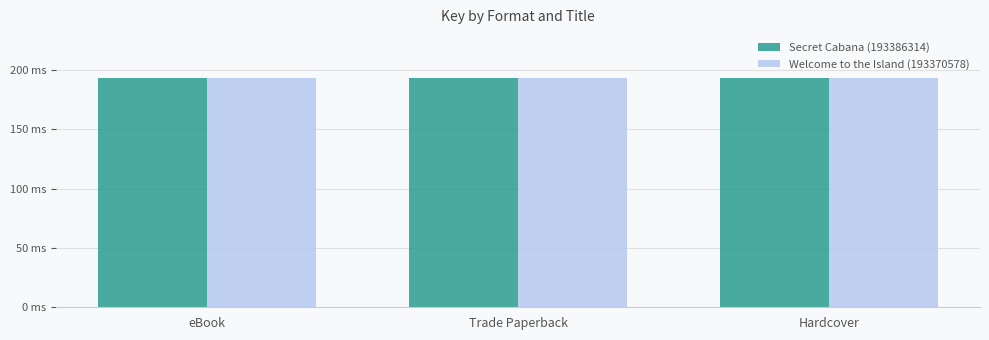

What is the label of the 1st bar from the left?

eBook